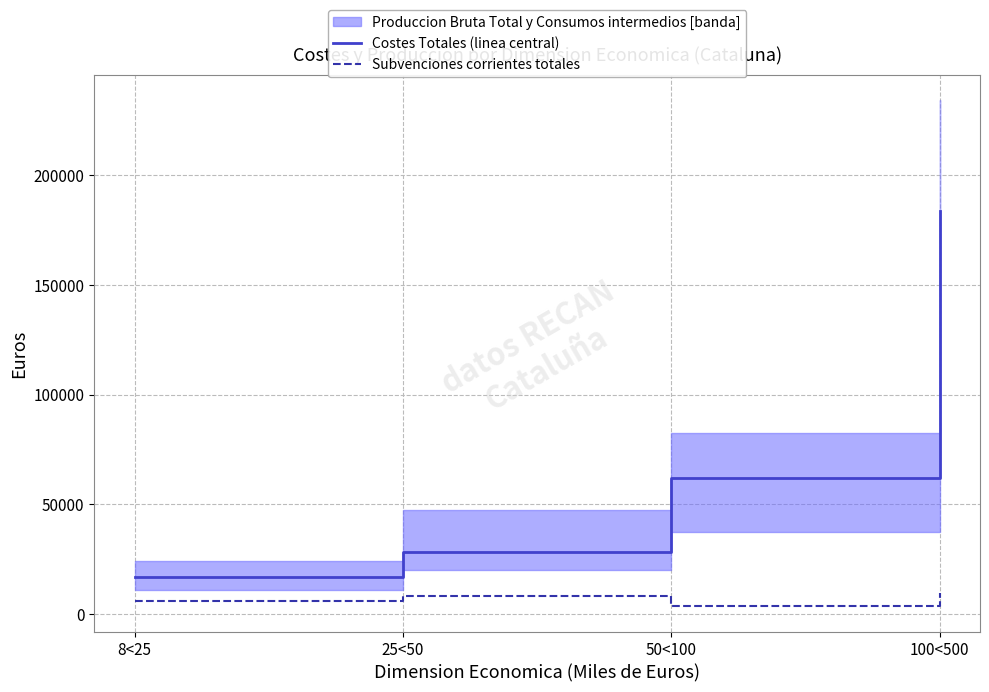

What is the sum of the Costes Totales (linea central) values at 25<50 and 50<100?

90123